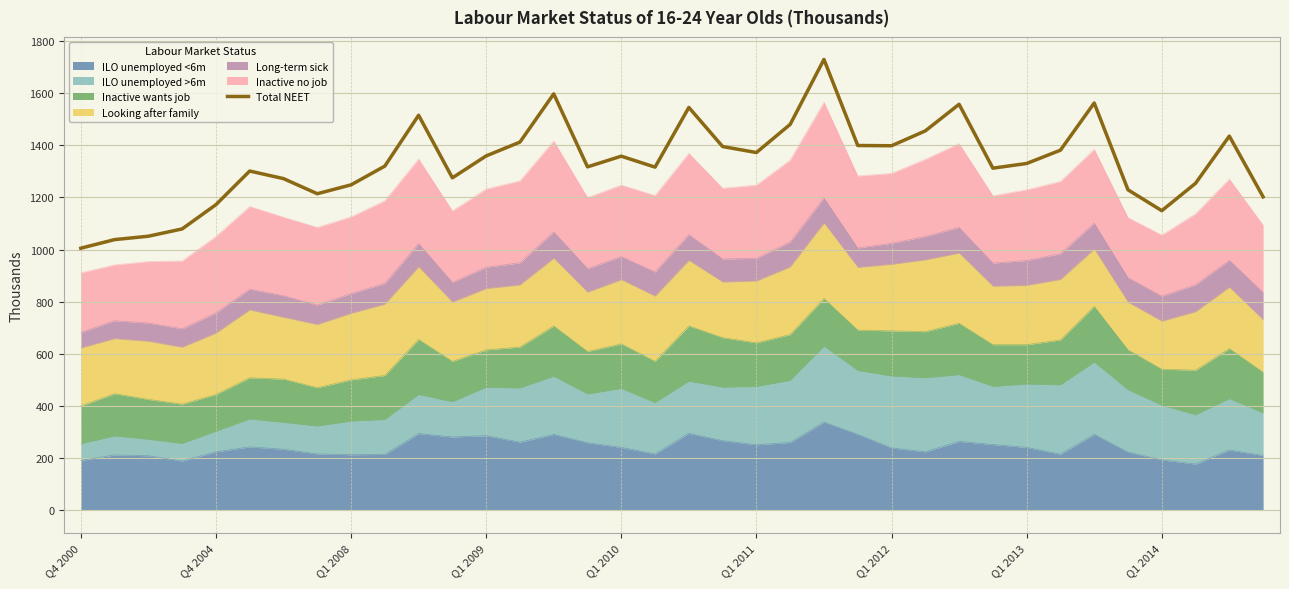

How many lines are shown in the chart?

1